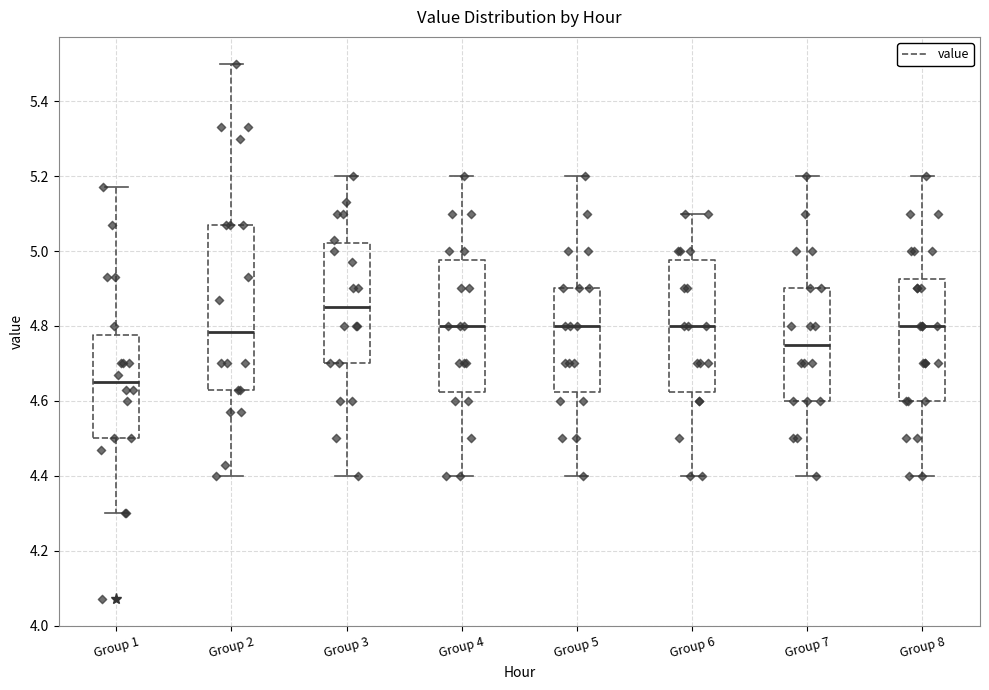

Which box's median line is the highest?

Group 3